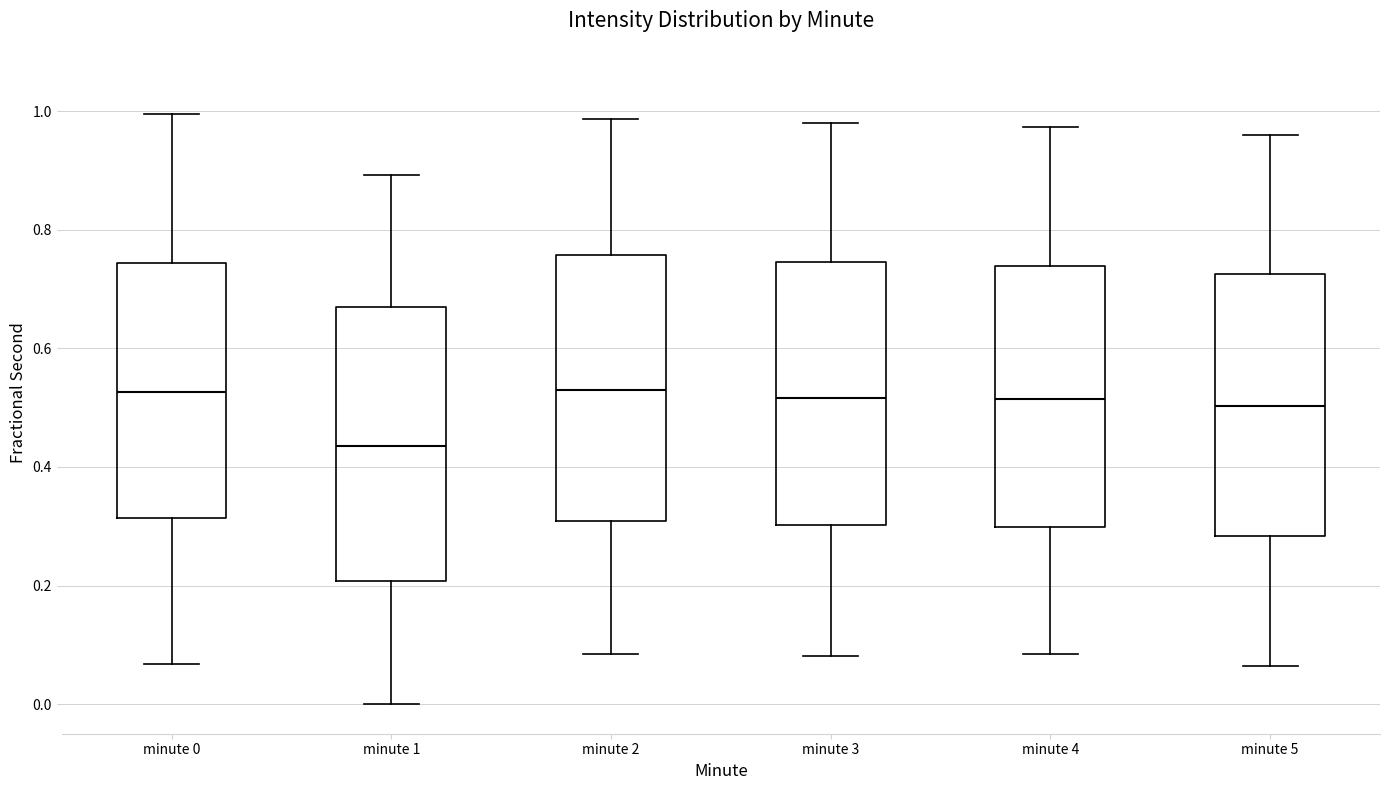

Reading left to right, read every box against the y-axis: the position of its median line, the range the box covers, and the ends of its whiskers. The values are not printed on the chart, so give them approximately, as read against the axis.

minute 0: median 0.52, box 0.32 to 0.74, whiskers 0.06 to 1.00
minute 1: median 0.44, box 0.20 to 0.66, whiskers 0.00 to 0.90
minute 2: median 0.54, box 0.30 to 0.76, whiskers 0.08 to 0.98
minute 3: median 0.52, box 0.30 to 0.74, whiskers 0.08 to 0.98
minute 4: median 0.52, box 0.30 to 0.74, whiskers 0.08 to 0.98
minute 5: median 0.50, box 0.28 to 0.72, whiskers 0.06 to 0.96